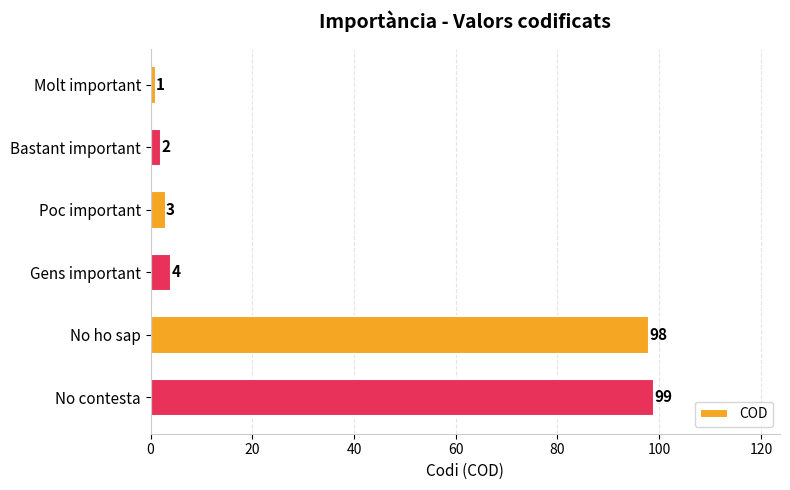

Does the chart contain stacked bars?

No